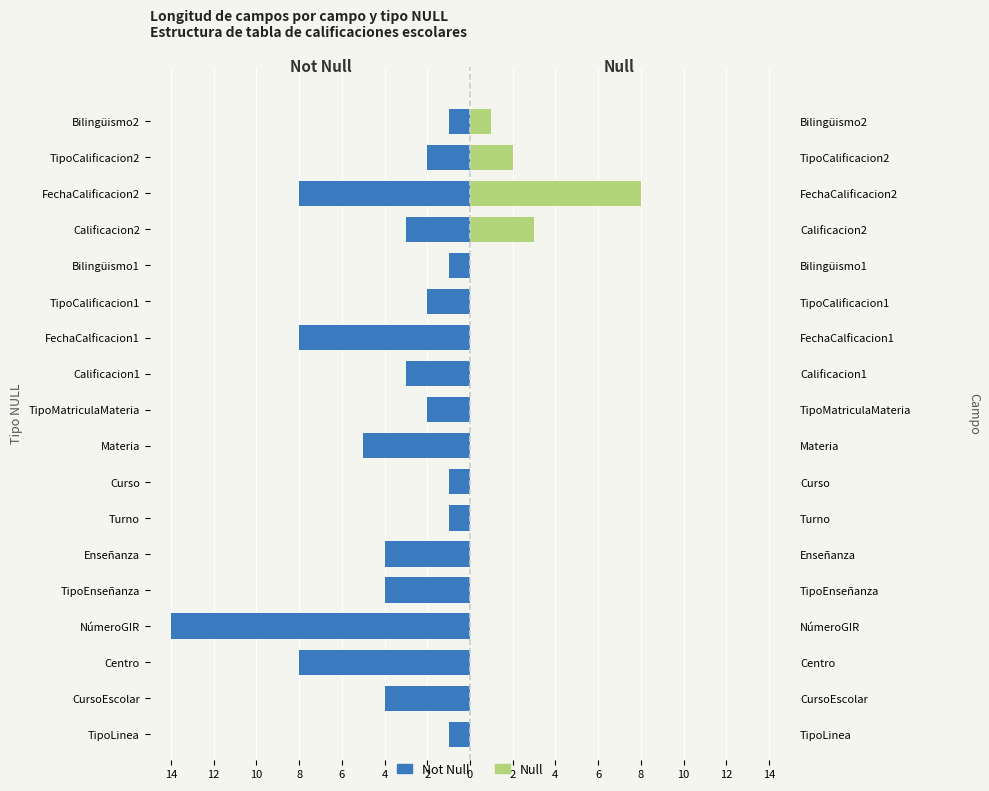

What is the difference between the maximum and minimum values in the Null series?

8